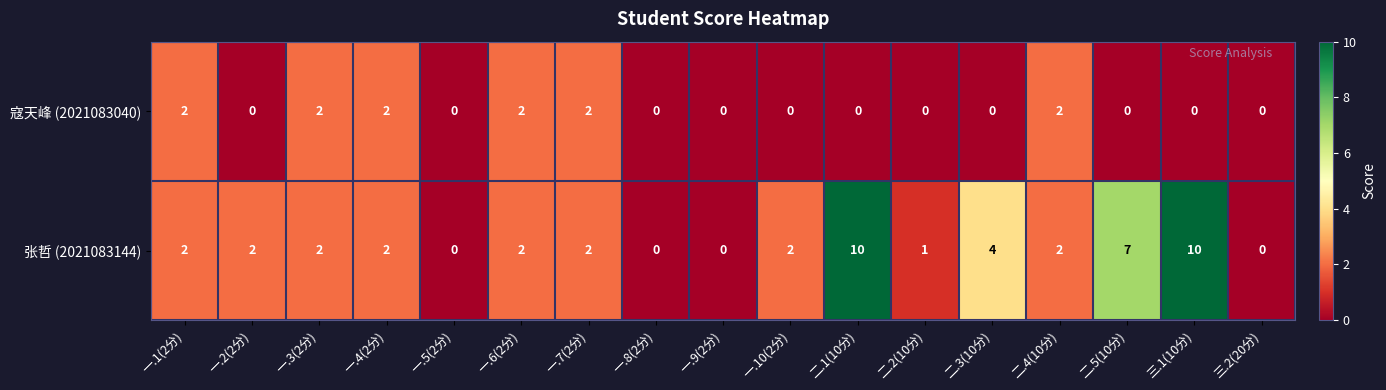

The 寇天峰 (2021083040) series shows -1 at 一.9(2分). True or false?

False